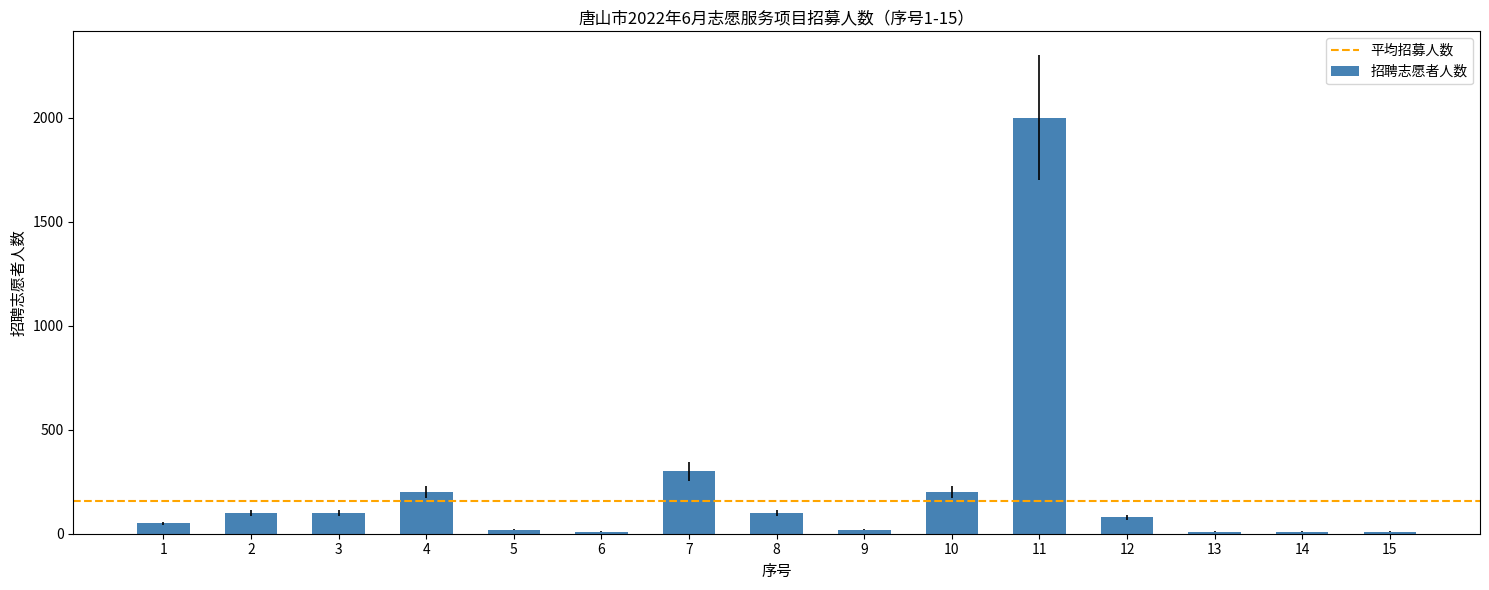

What is the maximum value shown in the chart?

2000